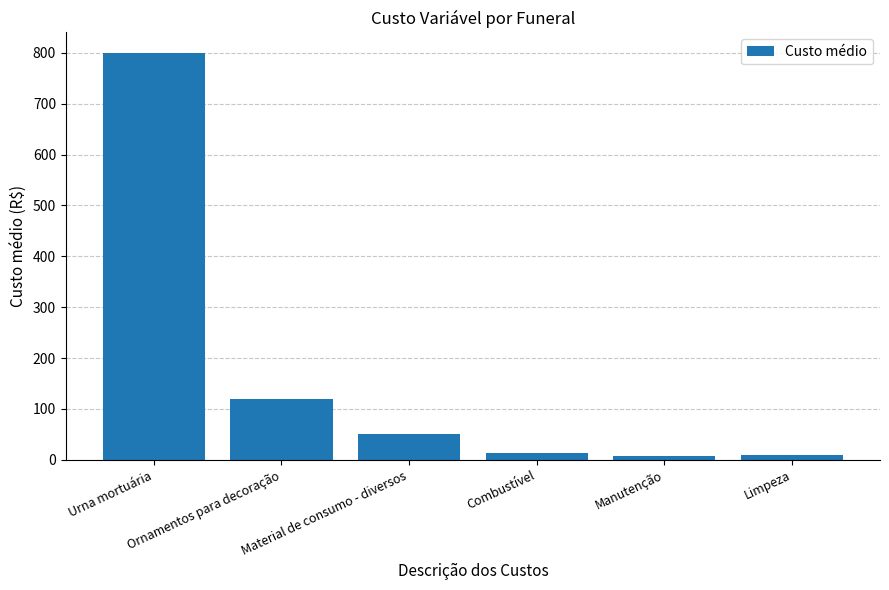

What is the average value?

167